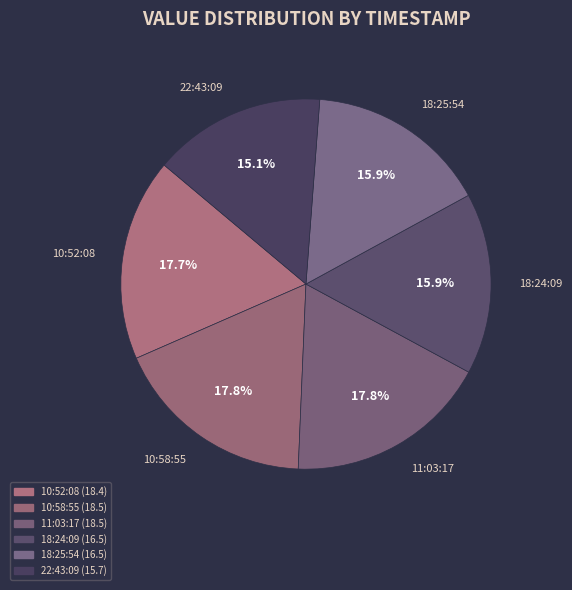

What is the ratio of the value at 10:52:08 to the value at 18:25:54?

1.1